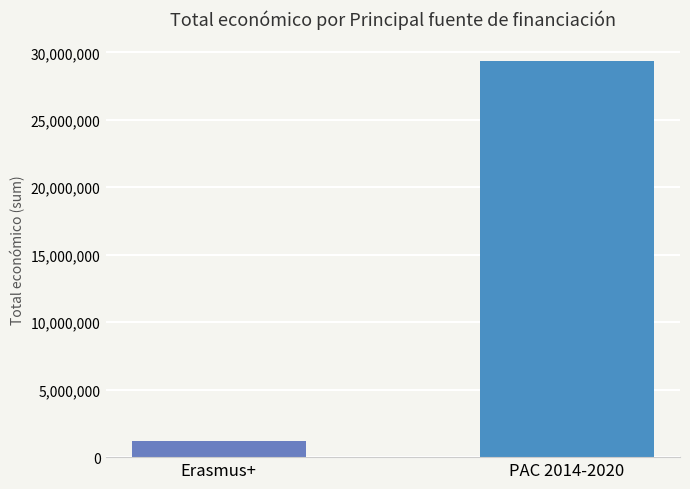

What is the label of the 2nd bar from the right?

Erasmus+